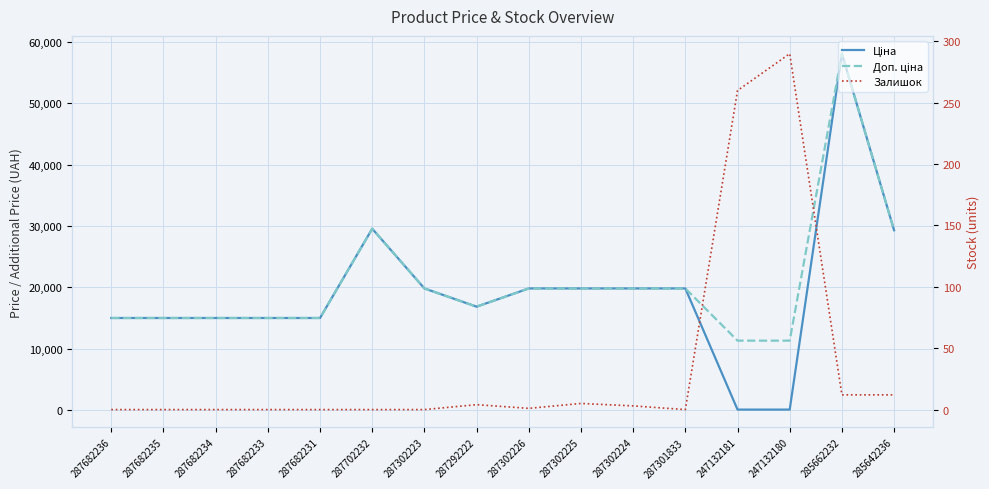

How many intersections are there between Залишок and Ціна?

2